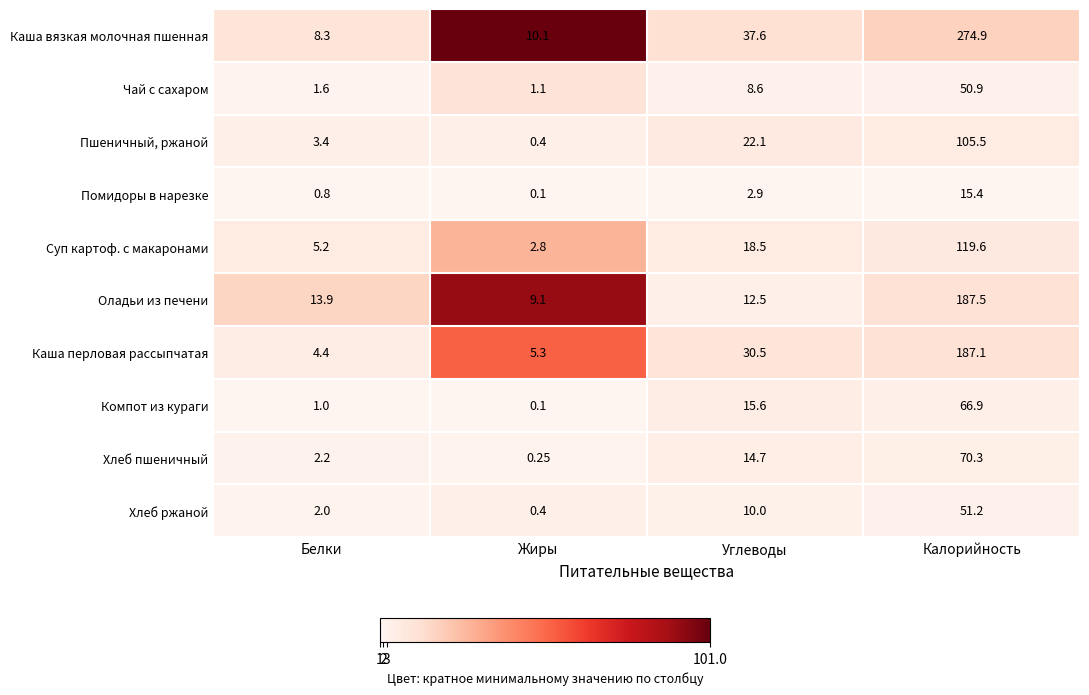

At which category does the chart reach its peak across all series?

Калорийность